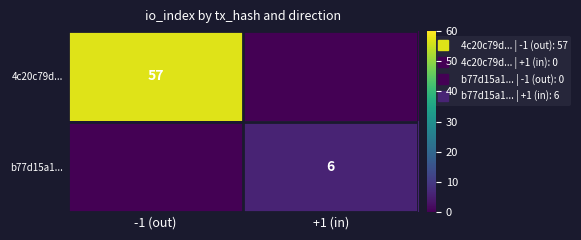

What is the sum of all b77d15a1... values?

6